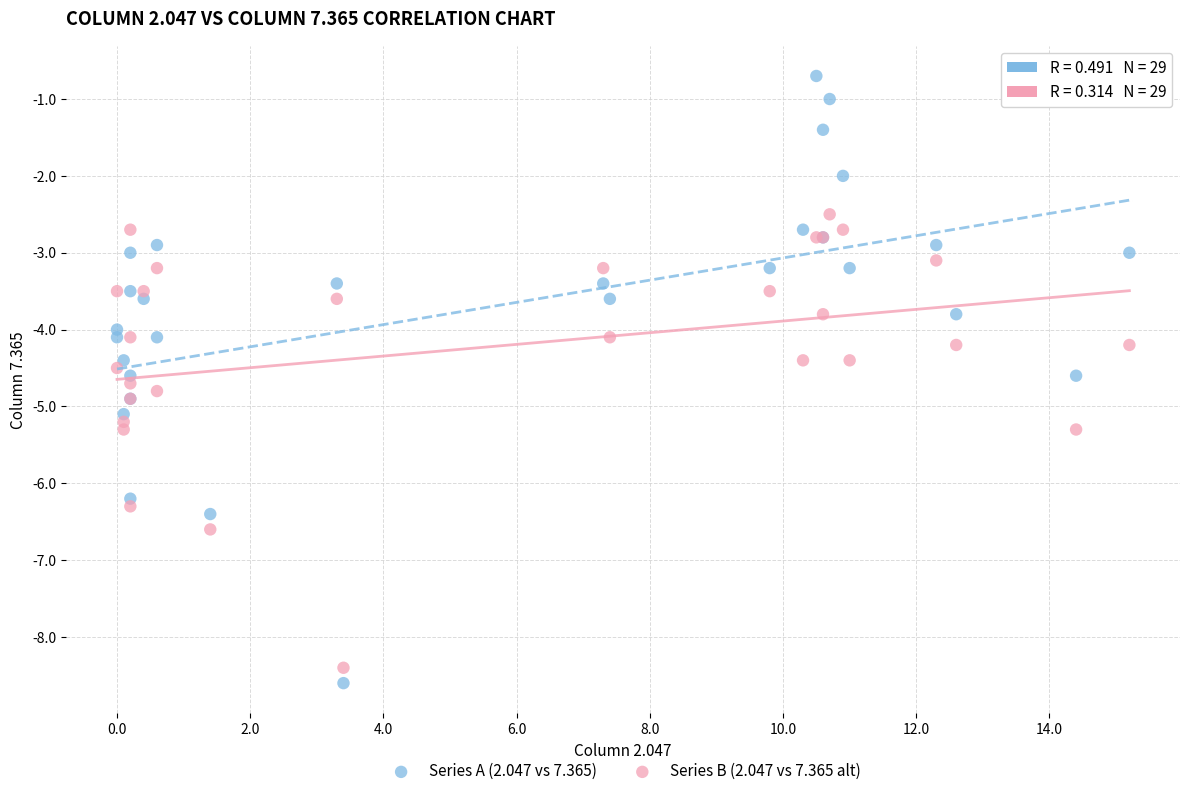

Which series has the largest Y range (max minus min)?

Series A (2.047 vs 7.365)